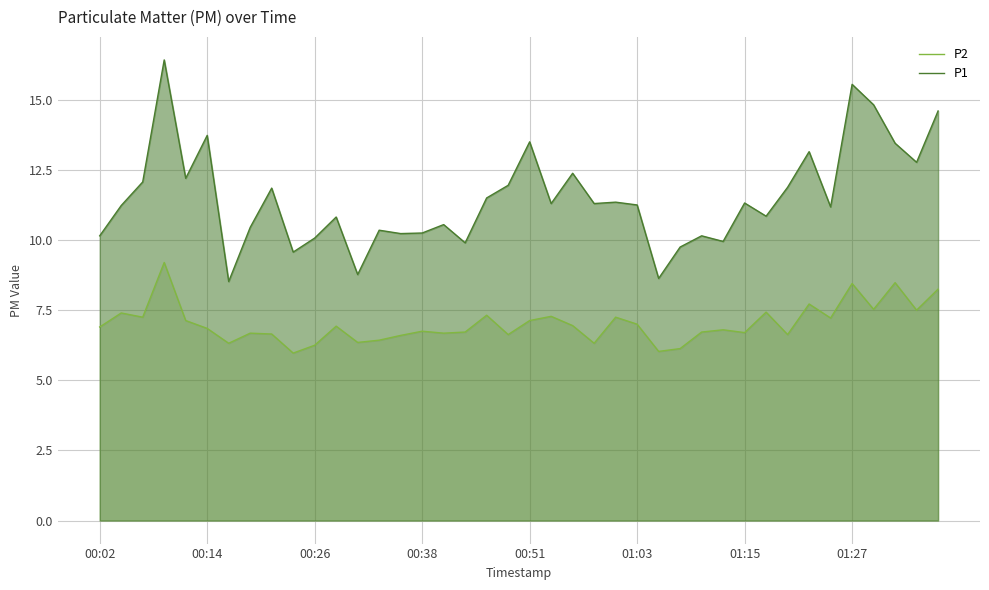

True or false: P1 and P2 cross at least once.

False